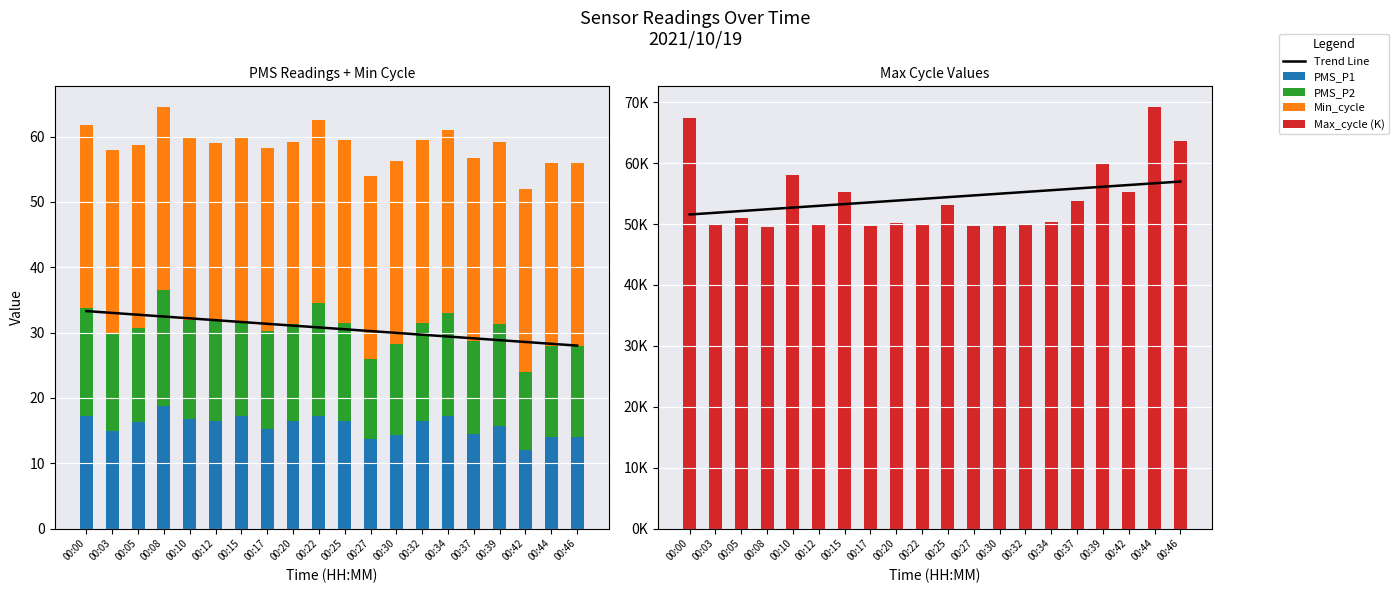

Between 00:39 and 00:46, which series saw the biggest shift?

Max_cycle (K)